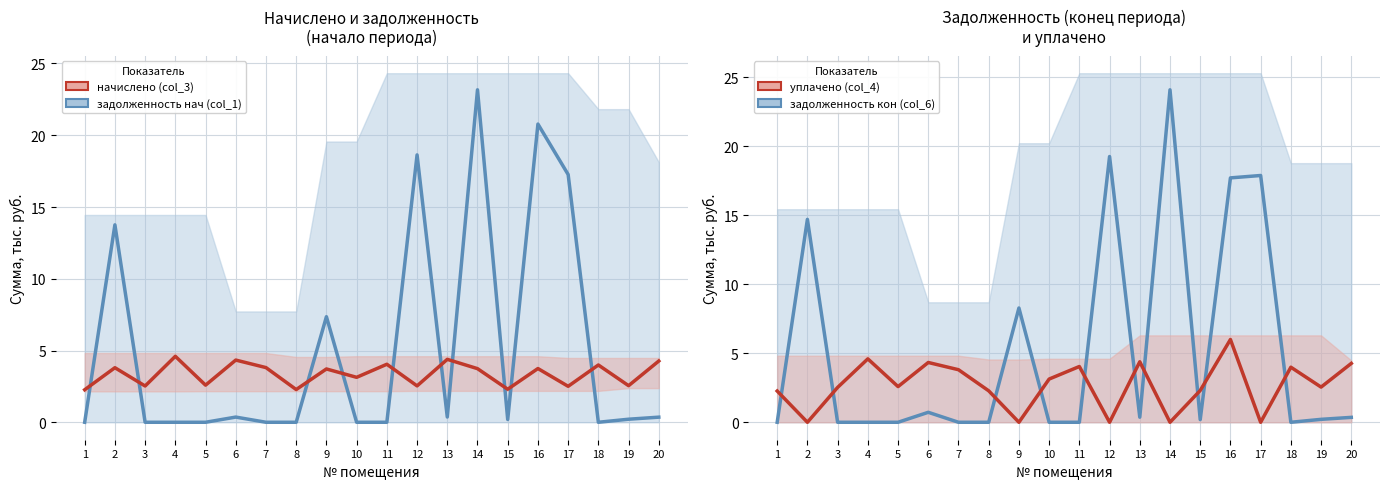

How many positive values does the уплачено (col_4) series have?

15